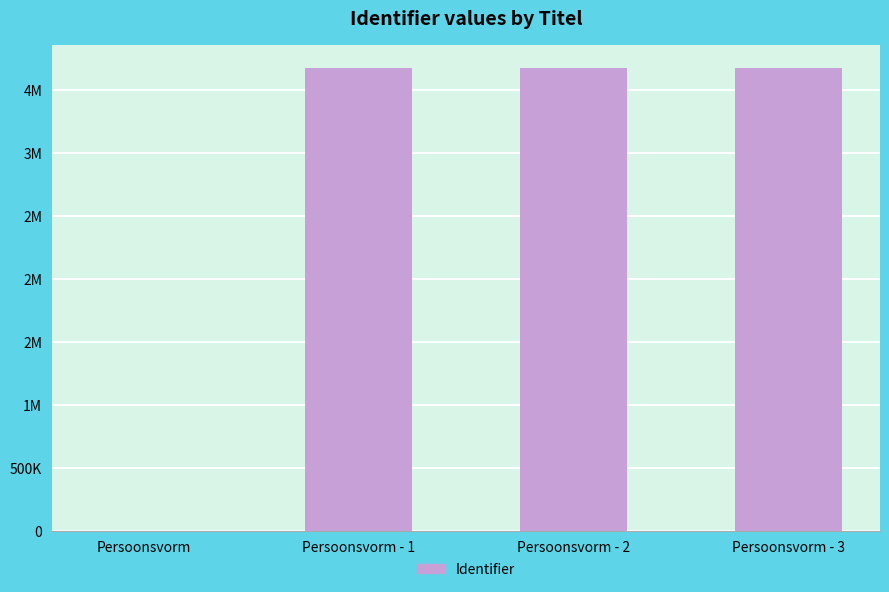

What is the value of the 4th bar from the left?

3672963